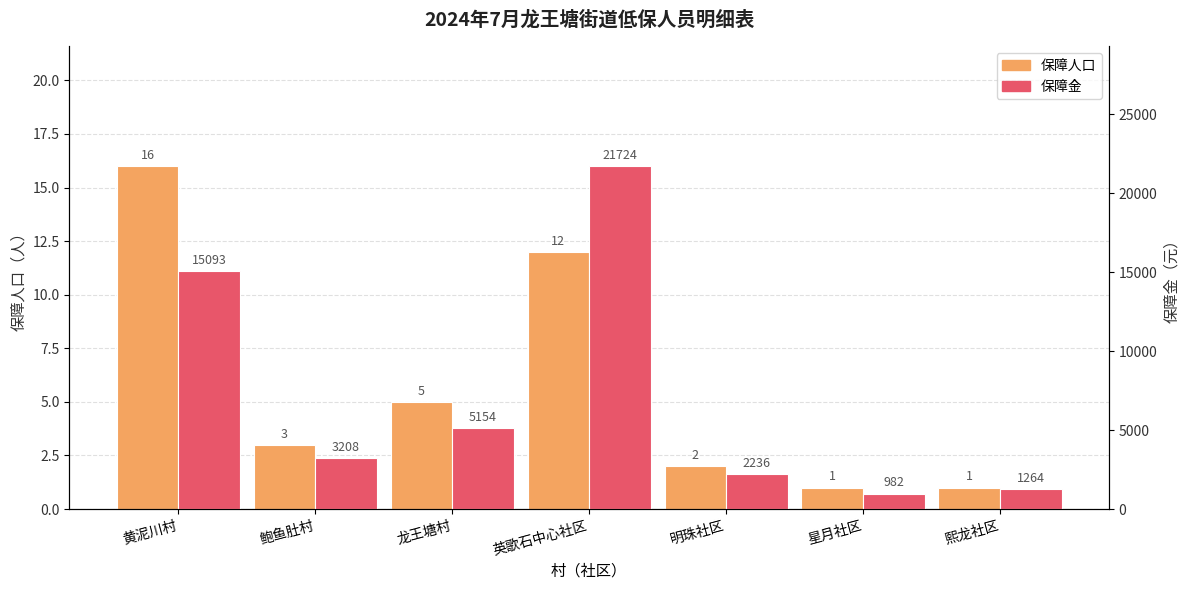

At which category is the sum across all series the highest?

英歌石中心社区